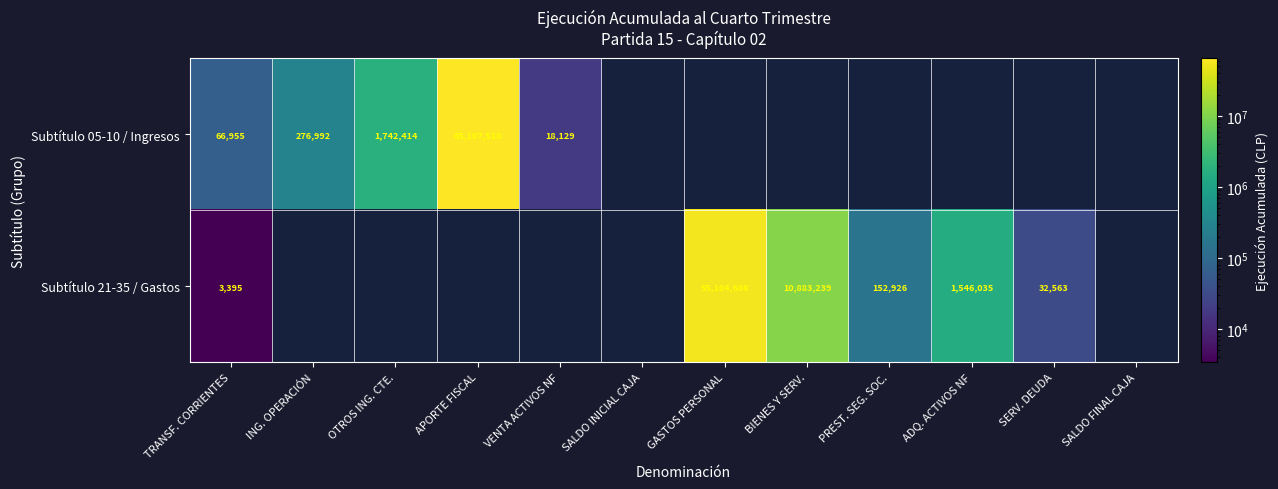

True or false: Subtítulo 21-35 / Gastos has a value of 7341 at SERV. DEUDA.

False